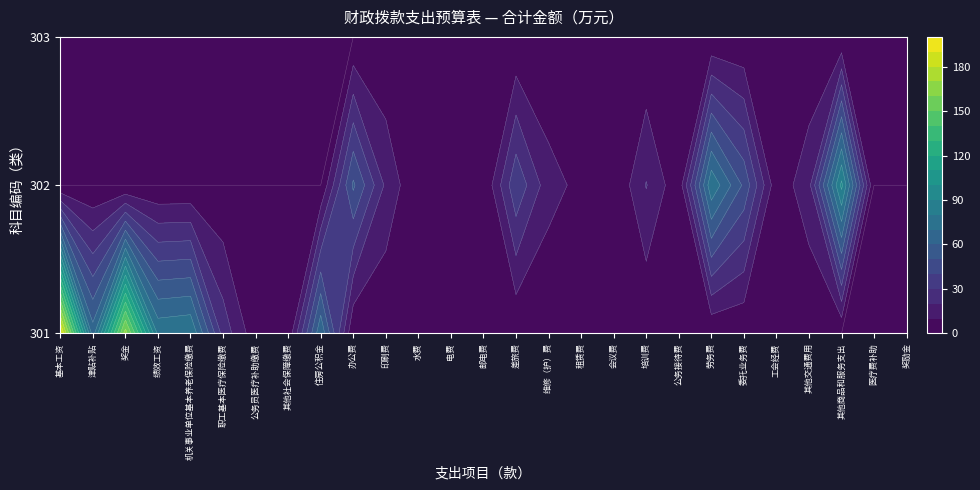

Which label corresponds to the largest value in the chart?

301